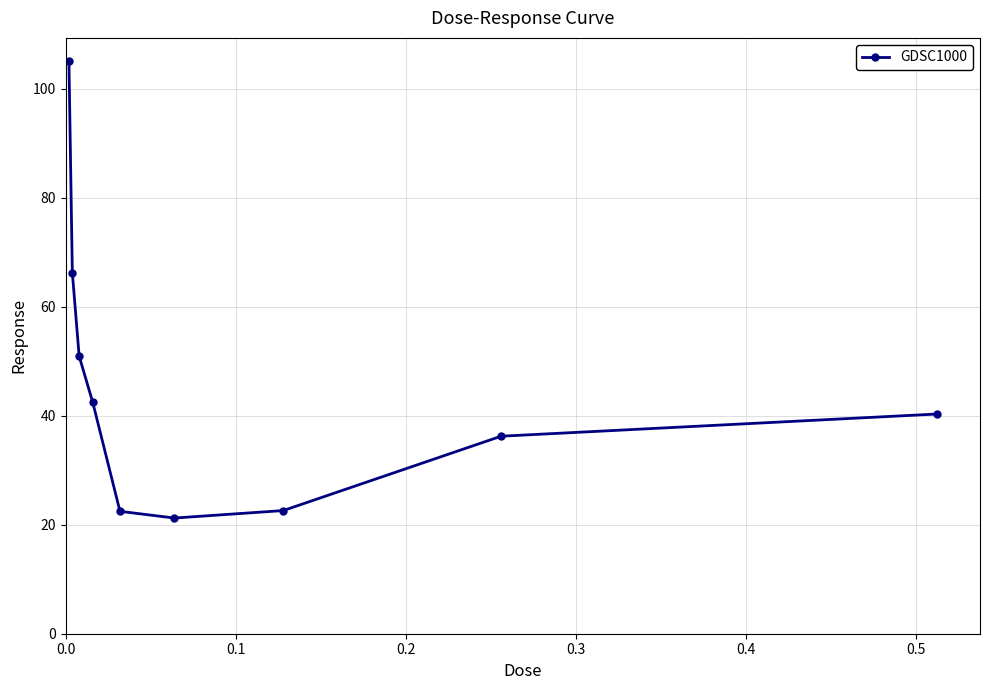

What is the value of the 9th point from the left?

40.3